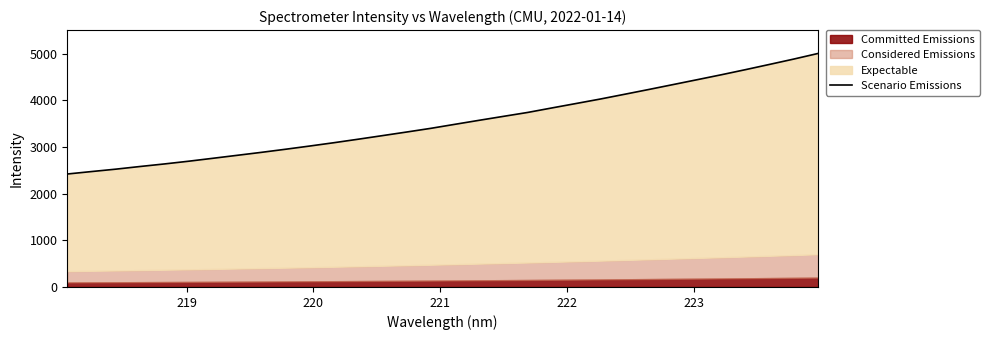

Does the chart display data point markers on the line(s)?

No